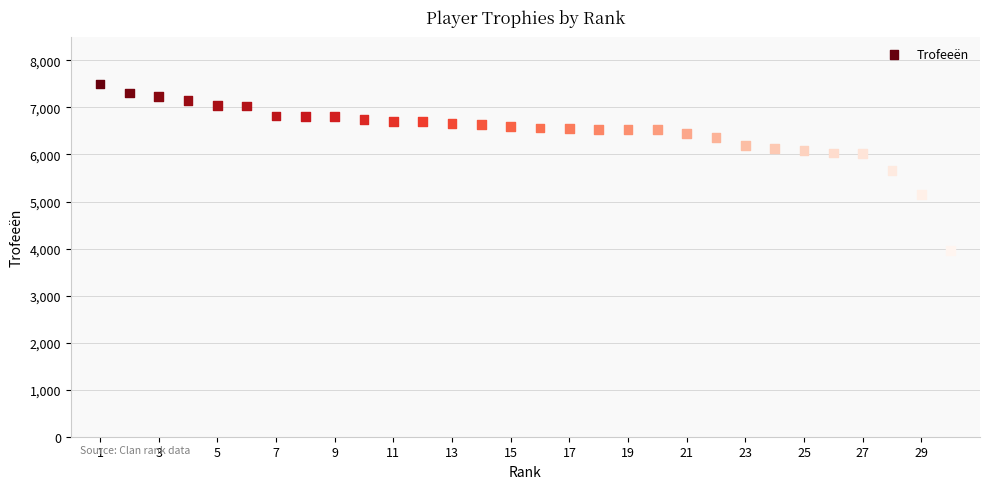

What is the range of Y values (max minus min)?

3542